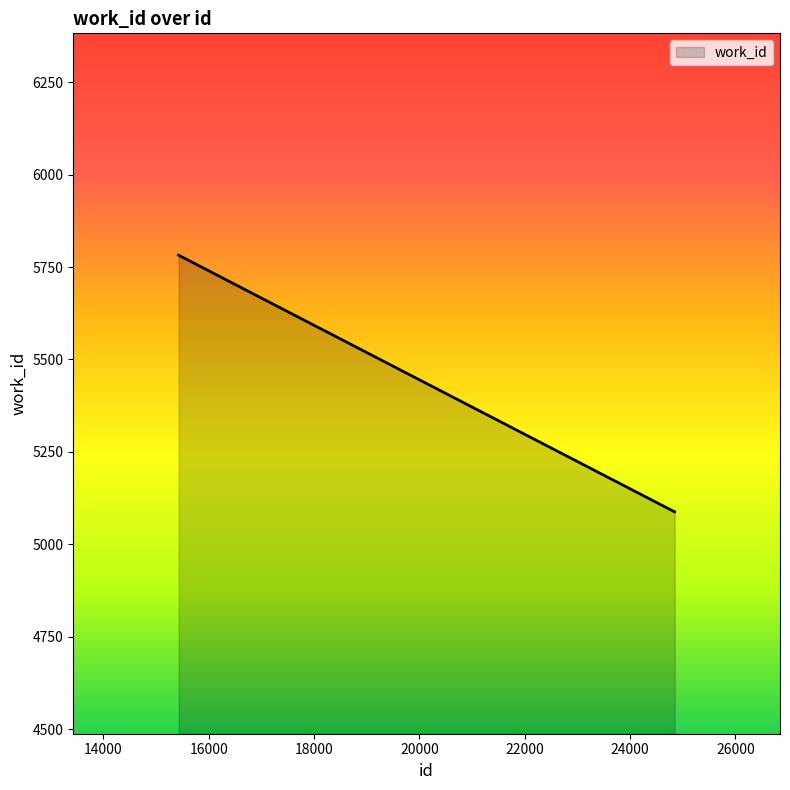

What is the difference between the maximum and minimum values?

694